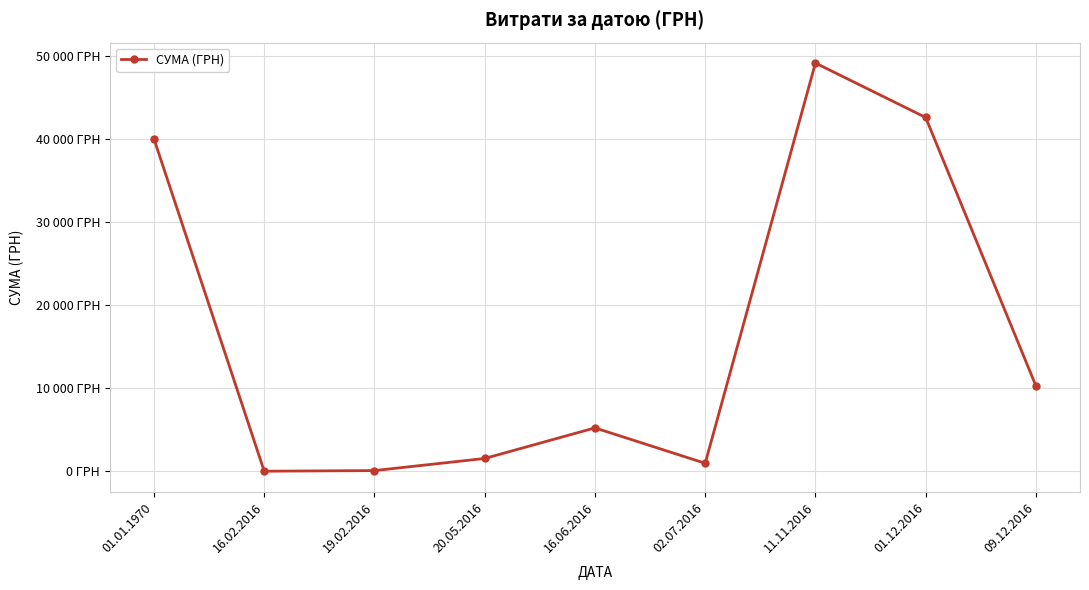

Where does the data first go above 5230?

01.01.1970